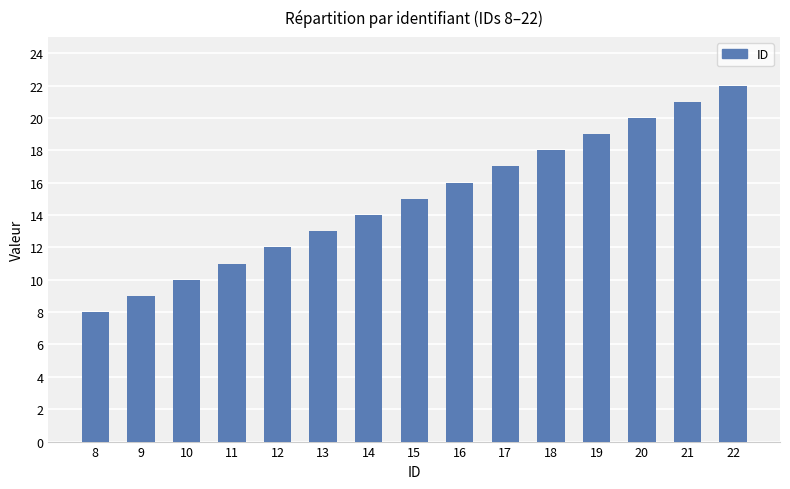

At which category does the chart reach its minimum across all series?

8